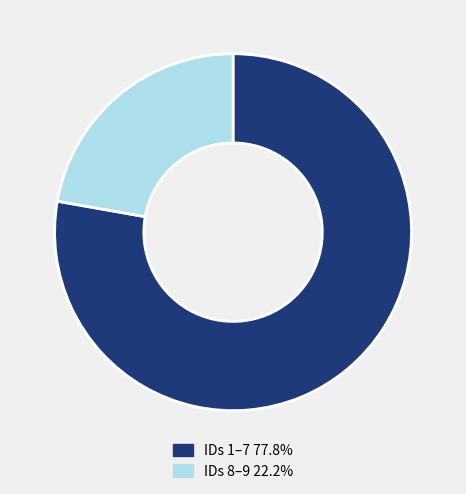

Approximately how many times larger is the value at IDs 8–9 22.2% compared to IDs 1–7 77.8%?

0.3